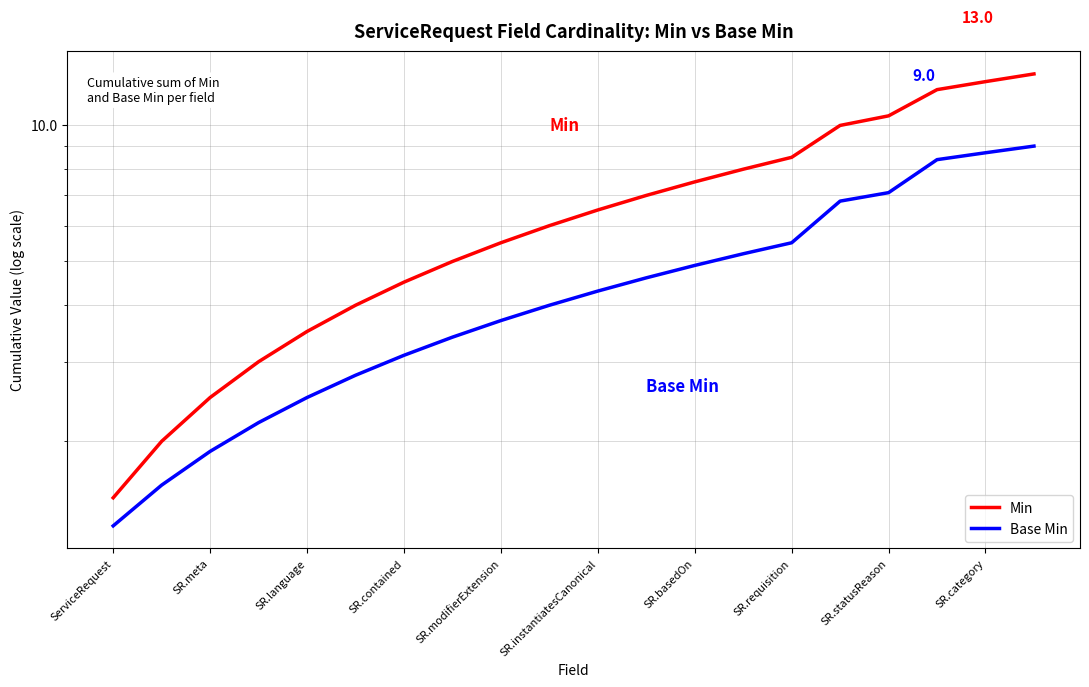

Which category has the highest value in the Base Min series?

19